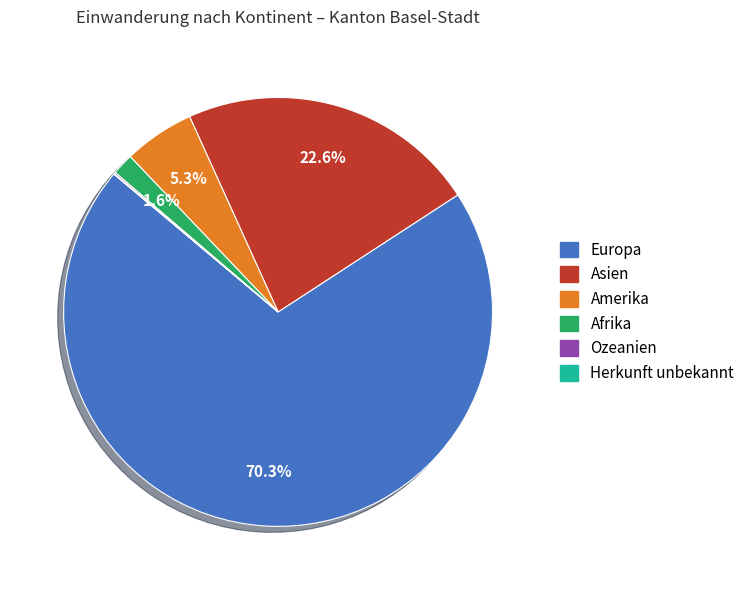

Between Amerika and Afrika, which is larger?

Amerika